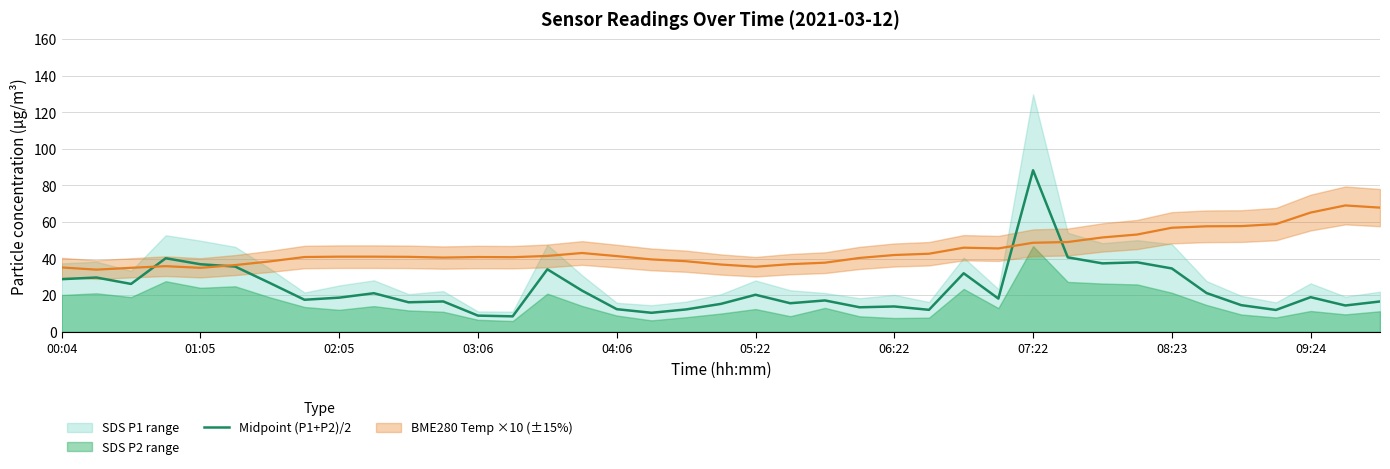

True or false: Midpoint (P1+P2)/2 has a value of 28.8 at 00:04.

True